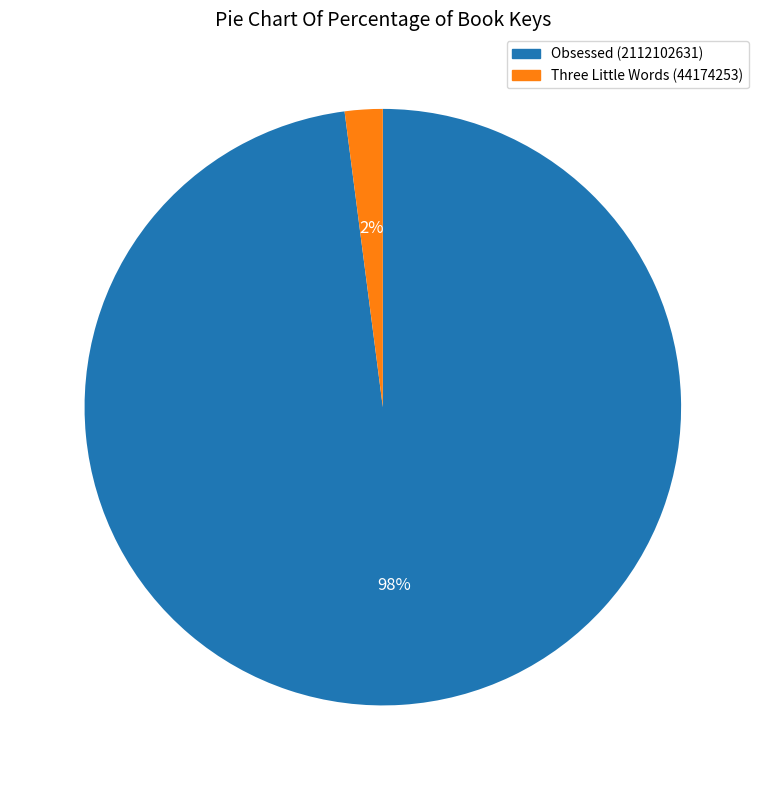

Is the sum of Obsessed (2112102631) and Three Little Words (44174253) greater than half?

Yes